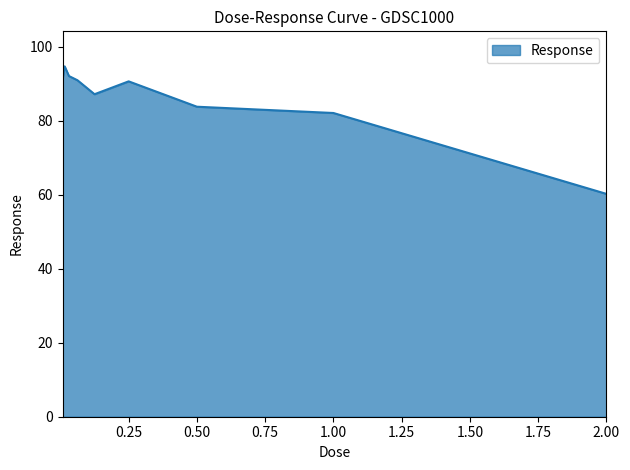

What is the greatest value displayed?

94.7